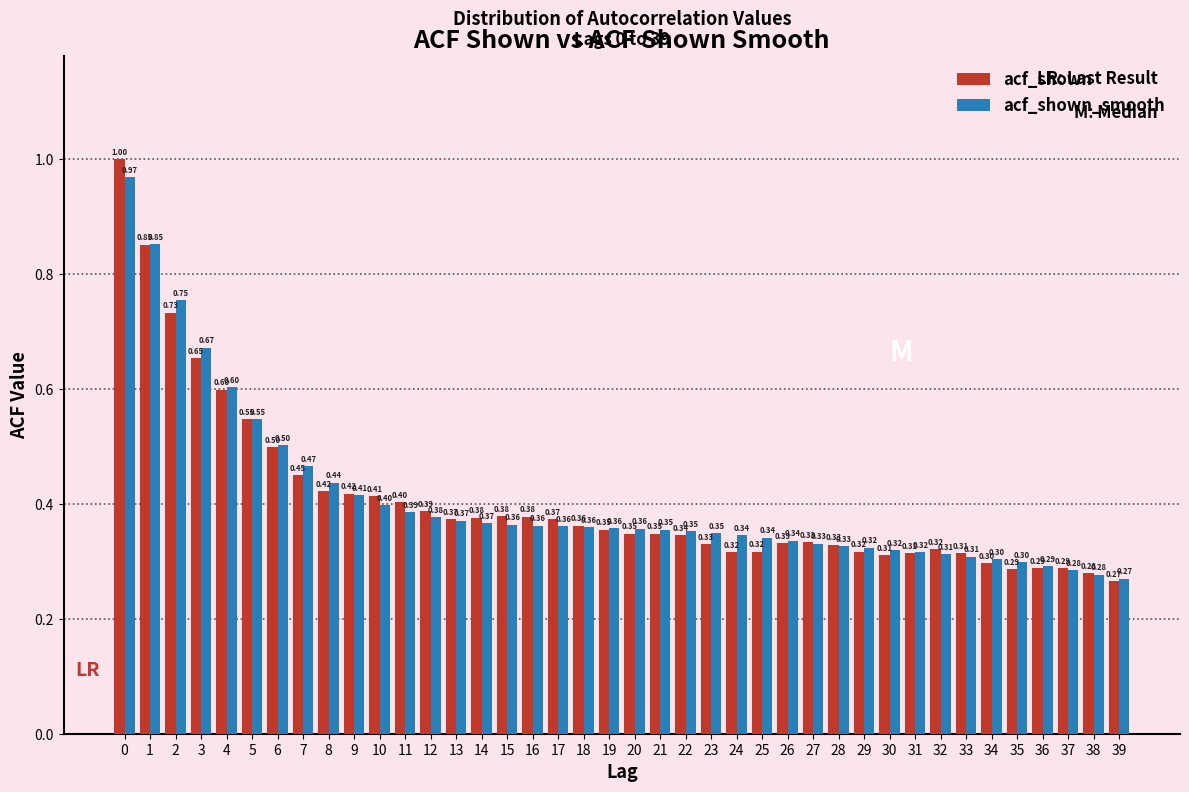

List the series in order of their overall mean, highest first.

acf_shown_smooth, acf_shown